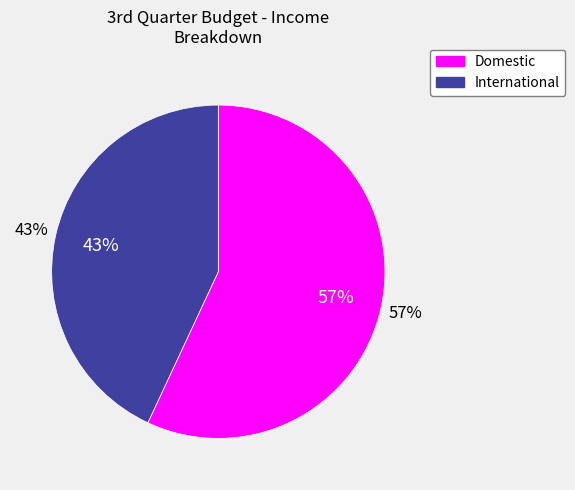

Does Domestic account for over 50% of the chart?

Yes